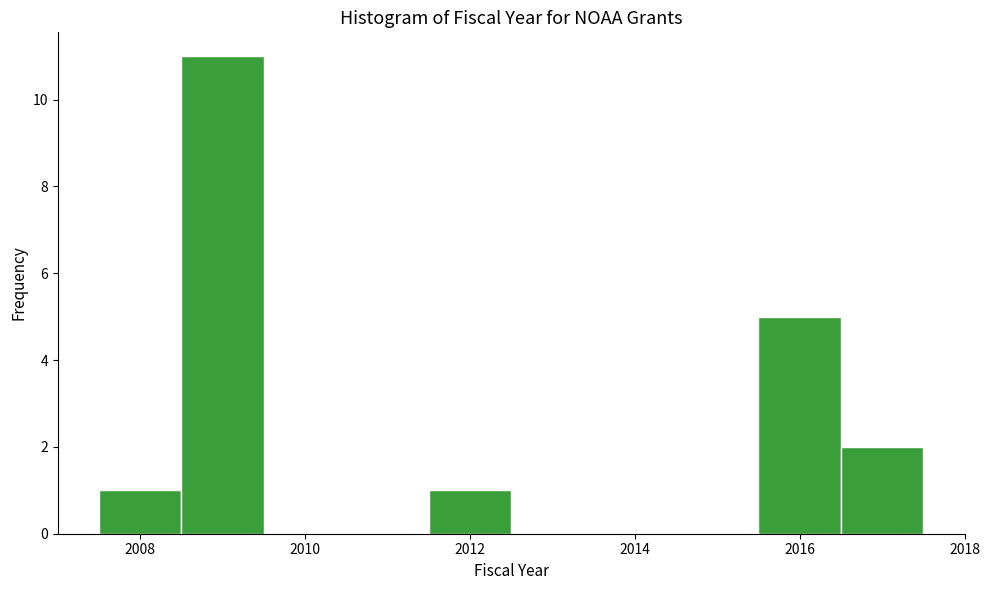

Reading left to right, list every bar in this chart as the range it spans on the x-axis followed by its height. Neither the bar edges nor the heights are printed on the chart, so give them approximately, as read against the axes.

2007.5 to 2008.5: 1
2008.5 to 2009.5: 11
2009.5 to 2010.5: 0
2010.5 to 2011.5: 0
2011.5 to 2012.5: 1
2012.5 to 2013.5: 0
2013.5 to 2014.5: 0
2014.5 to 2015.5: 0
2015.5 to 2016.5: 5
2016.5 to 2017.5: 2